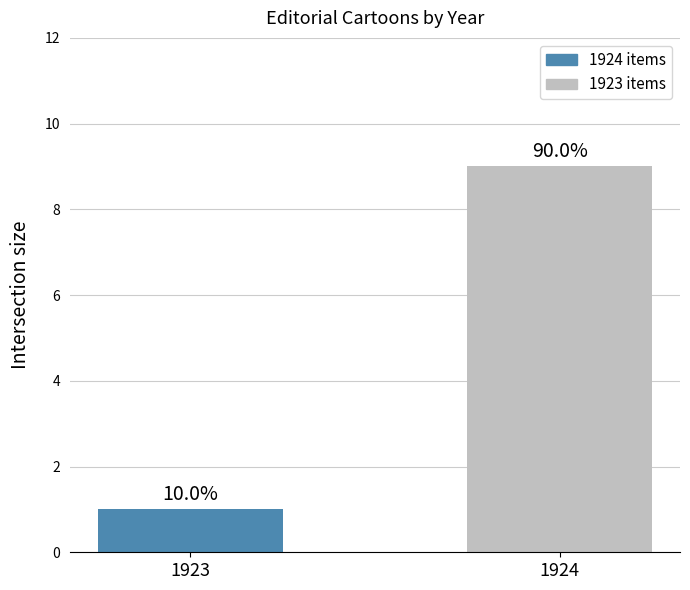

What is the sum of all values?

10